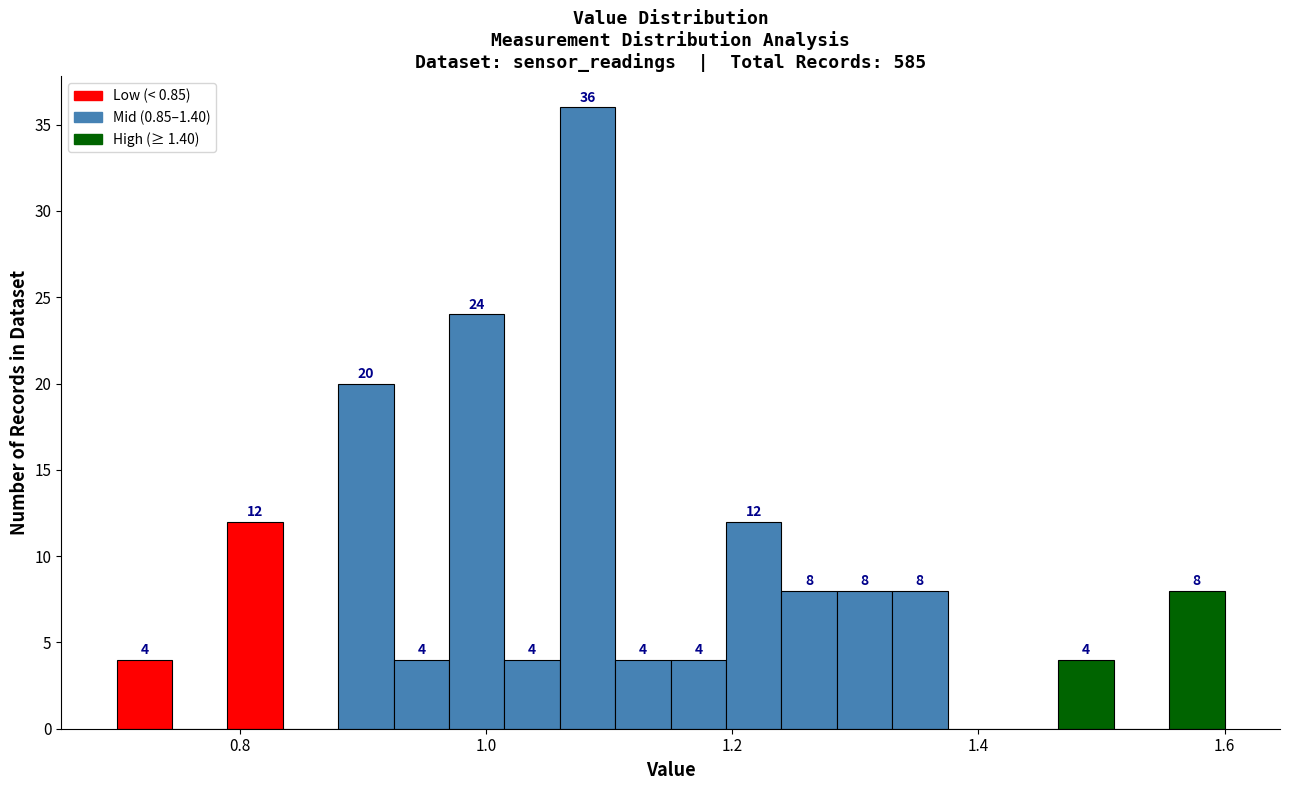

Around what value on the x-axis is the tallest bar? Give the approximate position of its centre, as read against the axis.

1.08